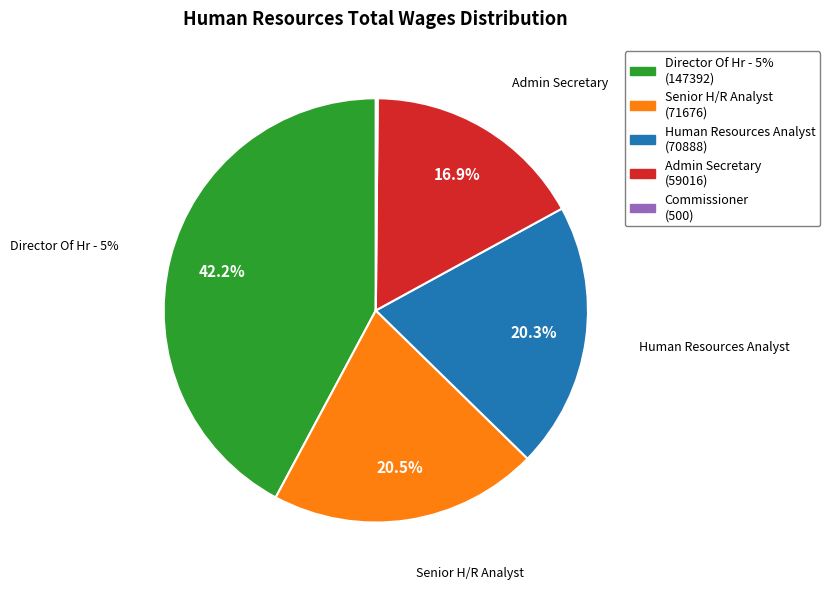

To the nearest percent, what is the difference between the Director Of Hr - 5% and Admin Secretary slice percentages?

25%